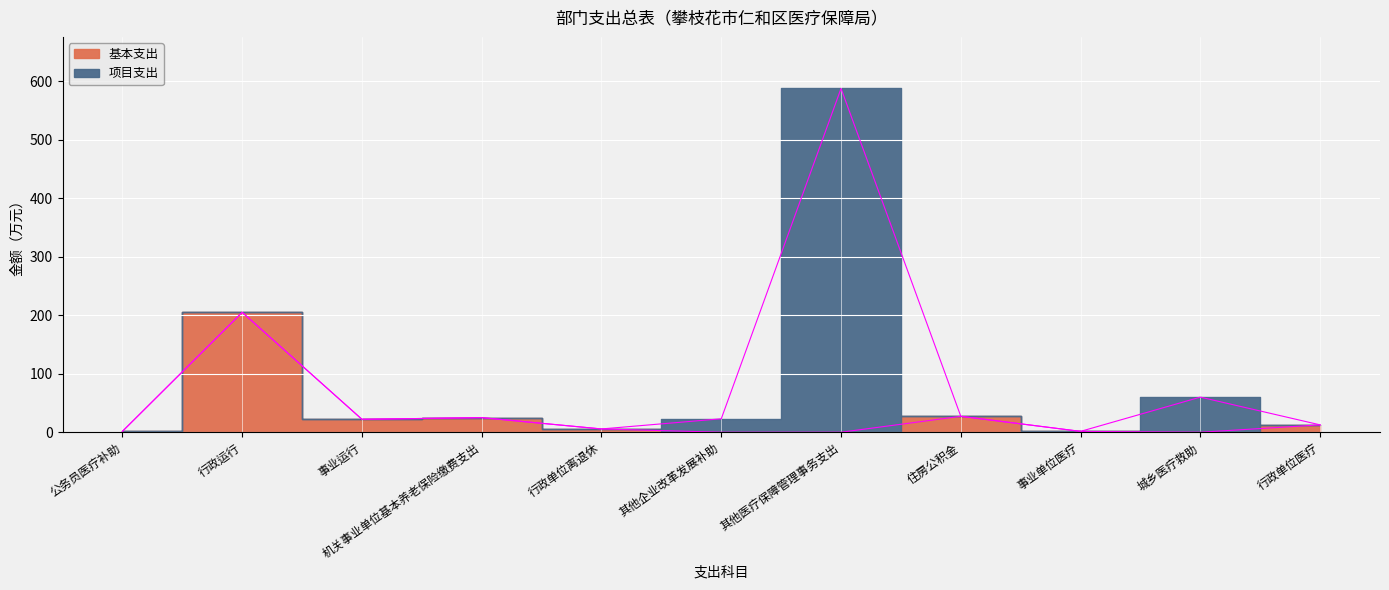

How many lines are shown in the chart?

1